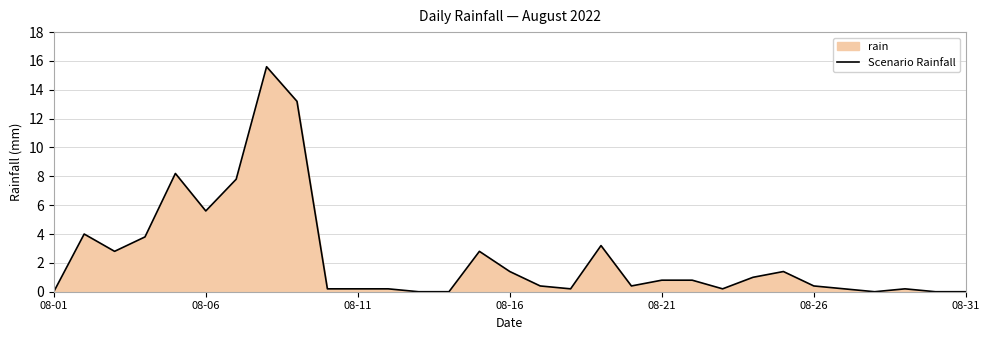

True or false: the data has more than 2 interior local peaks.

True